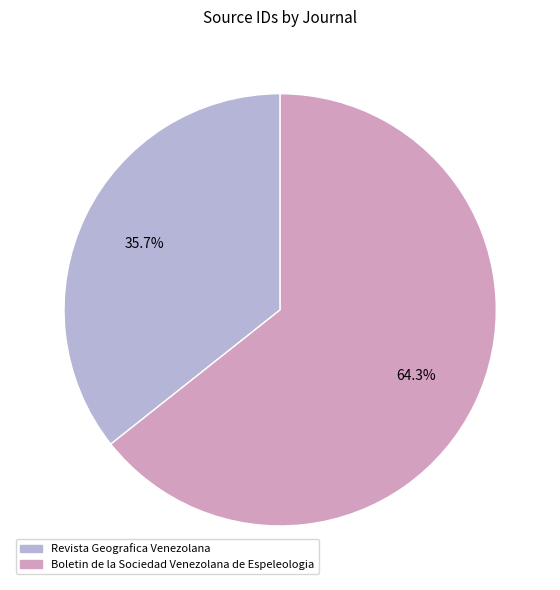

How many segments does this pie chart have?

2